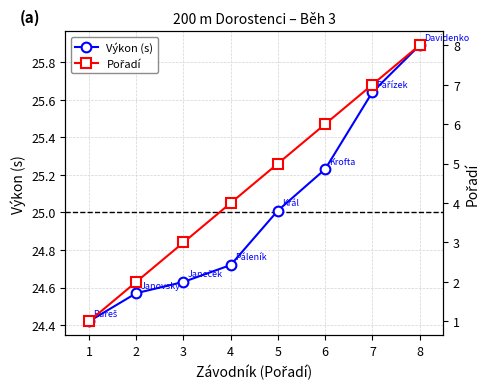

Between 4 and 7, which series saw the biggest shift?

Pořadí